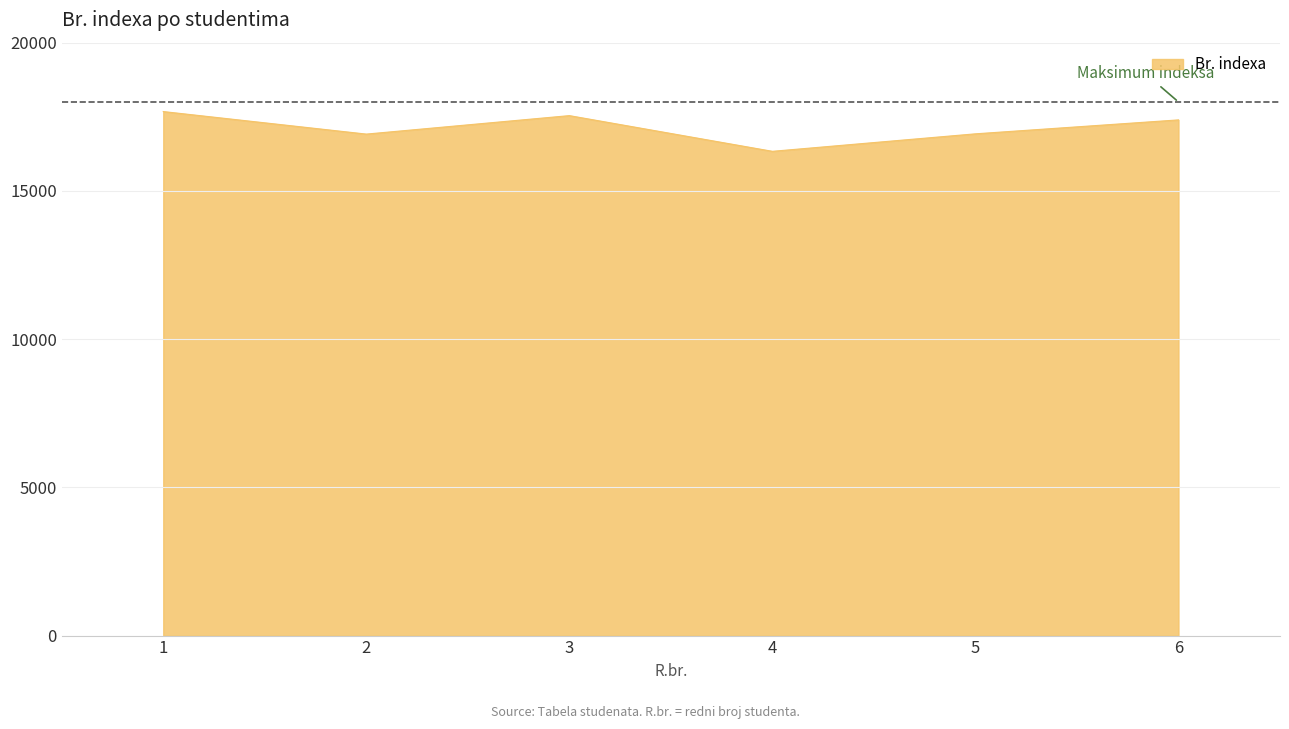

Does the chart have visible grid lines?

Yes